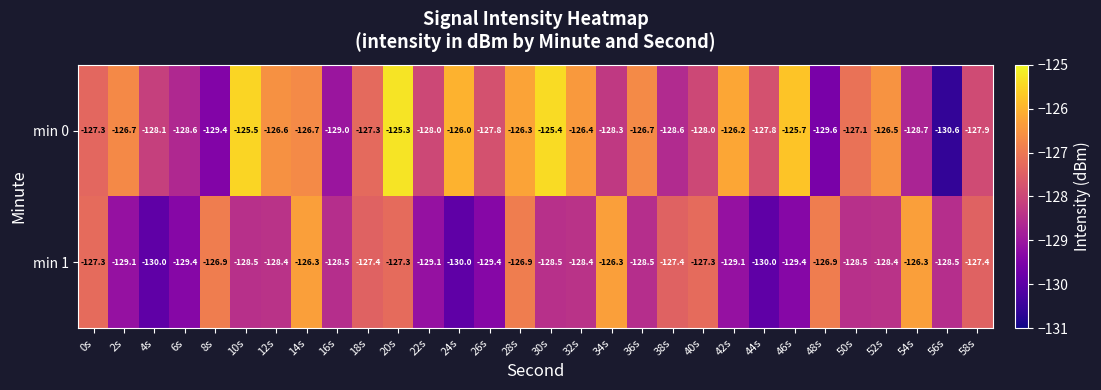

Is the value of min 1 at 24s greater than the value of min 0 at 16s?

No